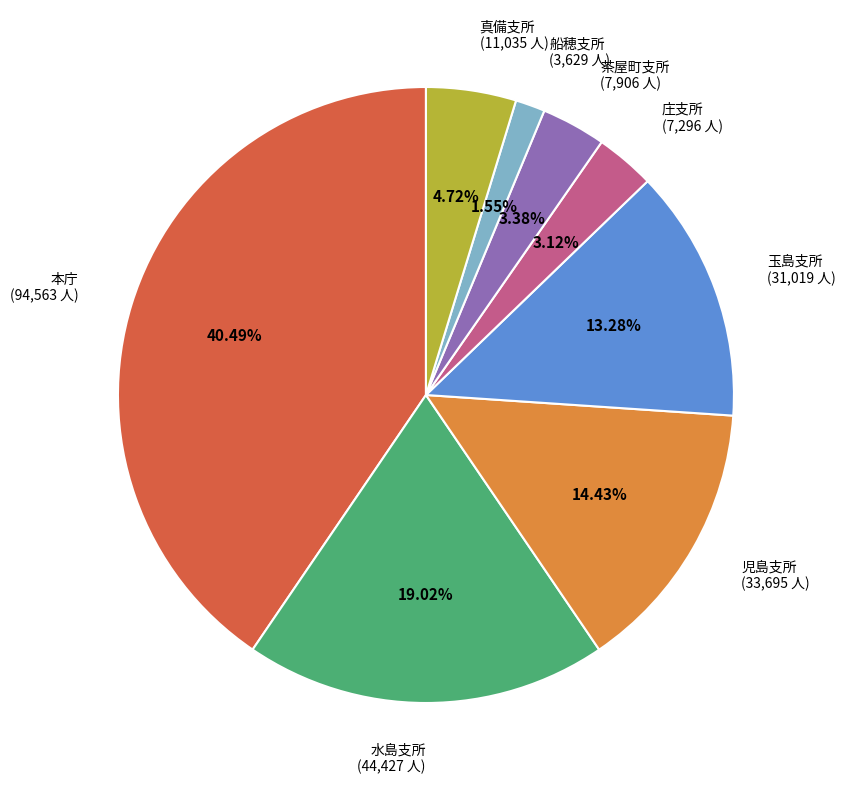

True or false: 水島支所 accounts for 19% of the total.

True